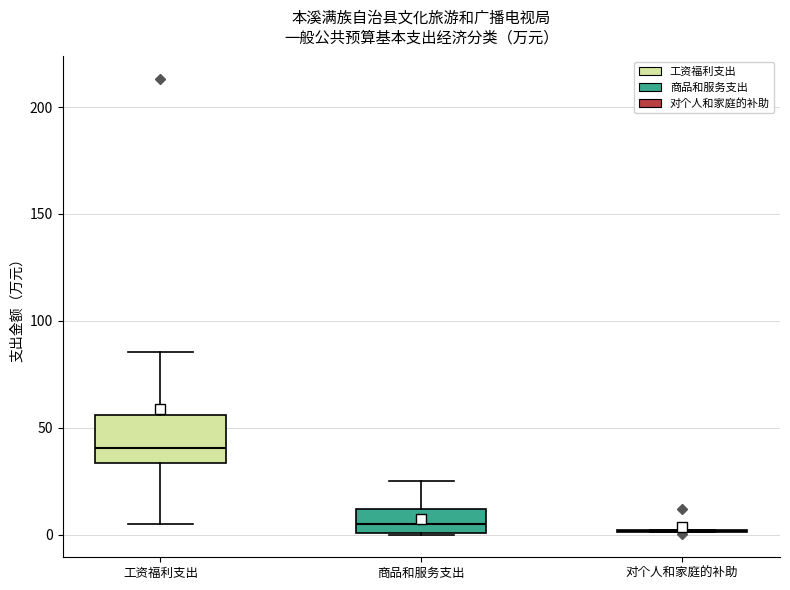

Where does the lower whisker of the box for 工资福利支出 end on the y-axis? The values are not printed on the chart, so give them approximately, as read against the axis.

5